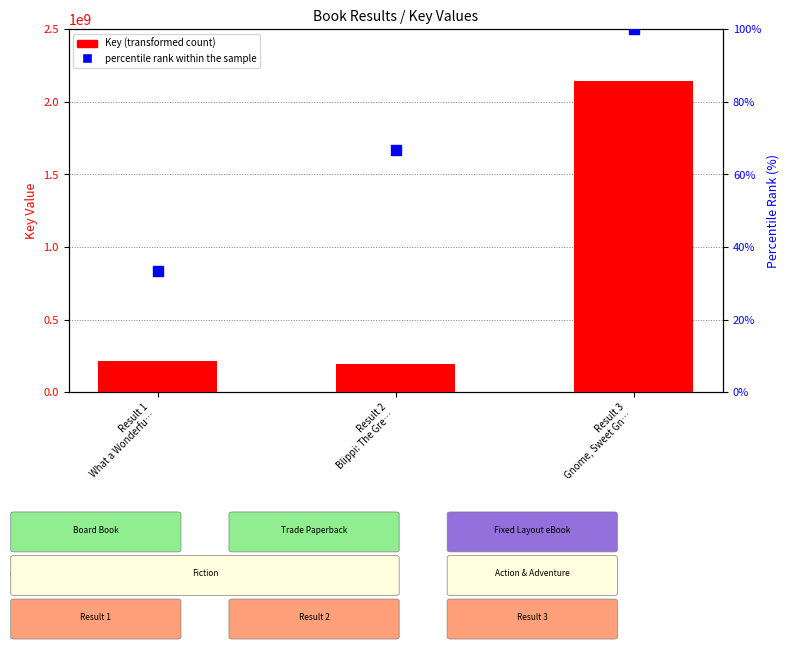

Is the value of Key at Result 1
What a Wonderfu… greater than the value of percentile rank within the sample at Result 3
Gnome, Sweet Gn…?

Yes